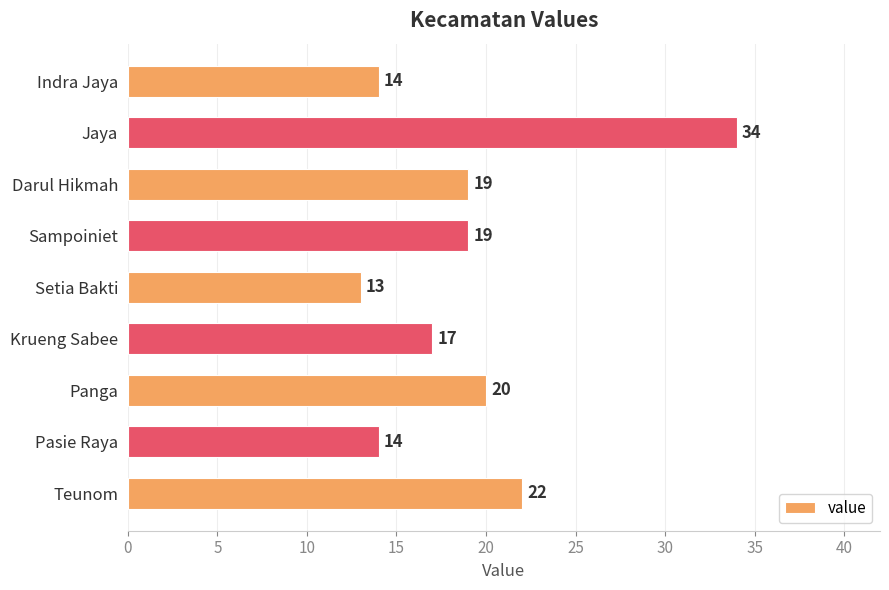

Reading top to bottom, extract all data points from this chart.

14	34	19	19	13	17	20	14	22